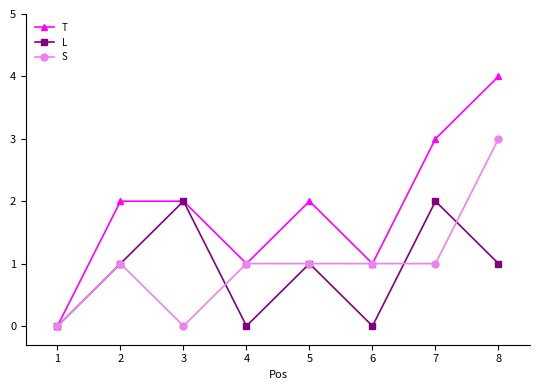

Between 1 and 7, which series saw the biggest shift?

T